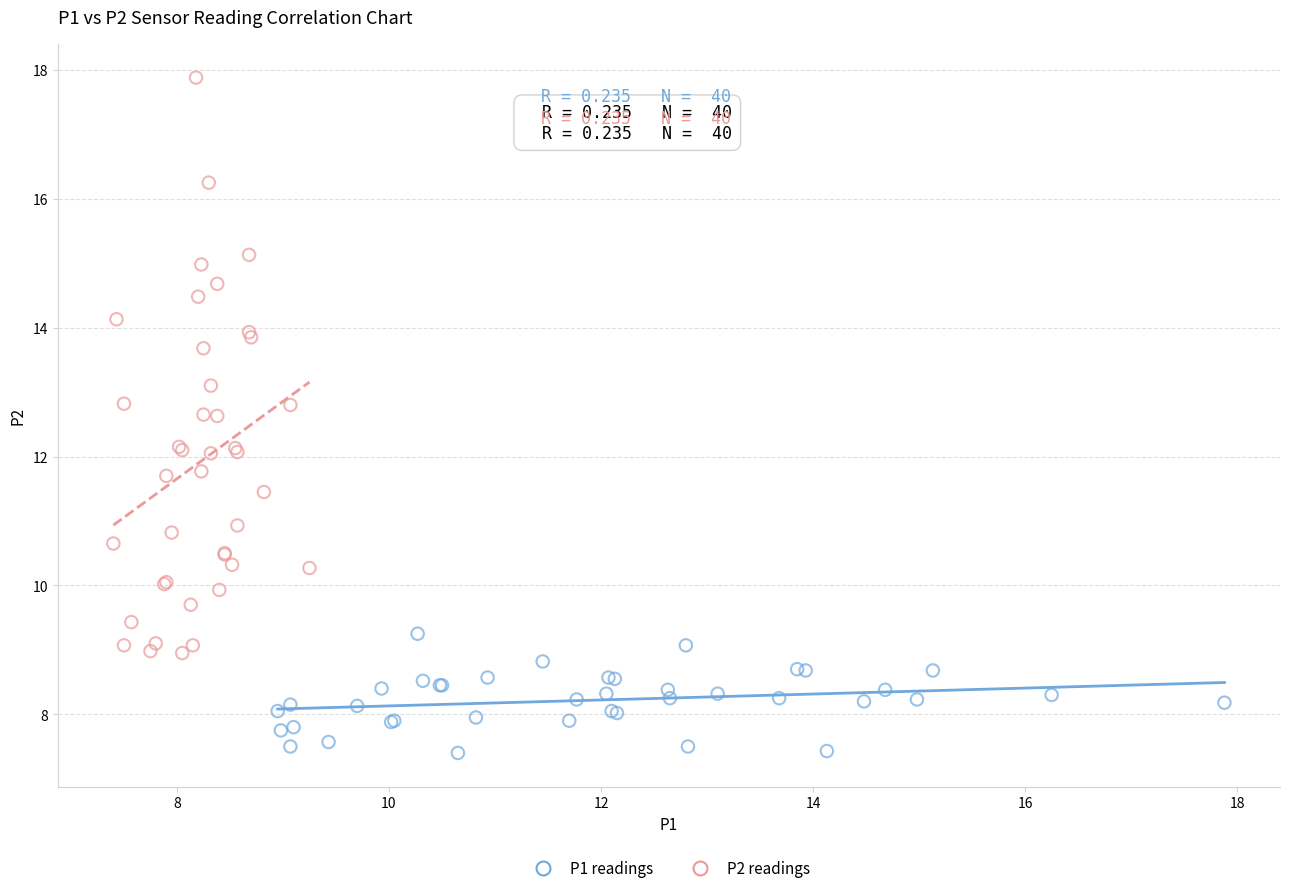

Which series contains the lowest Y value?

P1 readings